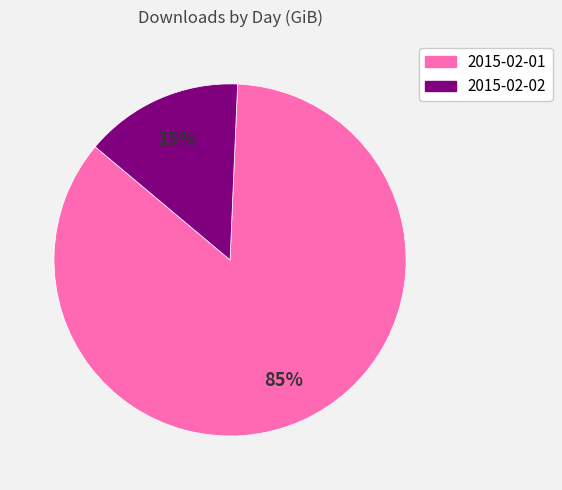

Which has a higher value, 2015-02-01 or 2015-02-02?

2015-02-01